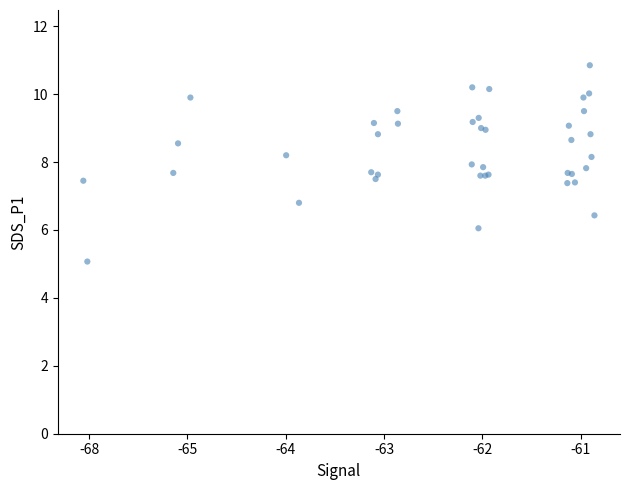

What Y value in the scatter plot is closest to 7?

6.8